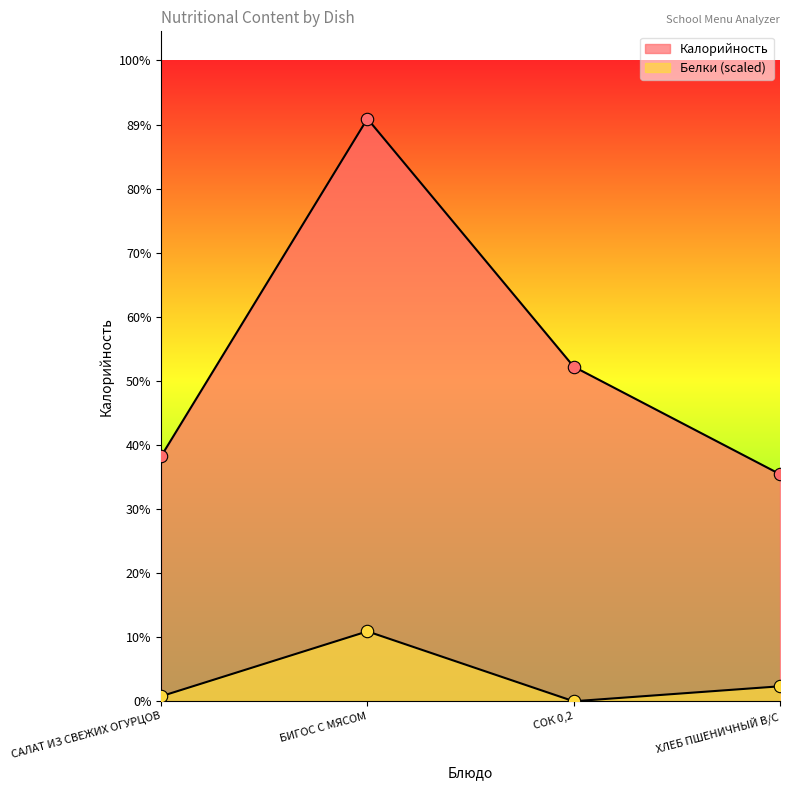

Which series has the largest Y range (max minus min)?

Калорийность